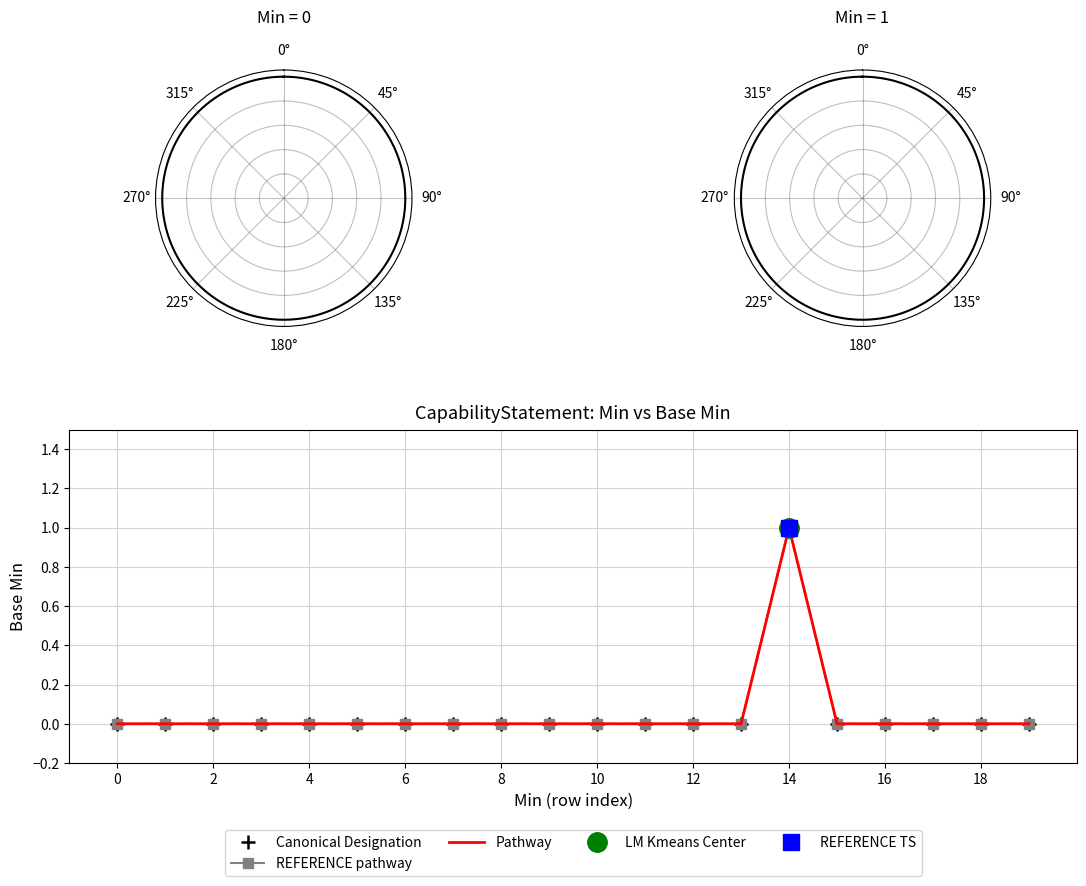

True or false: REFERENCE pathway and Pathway cross at least once.

False